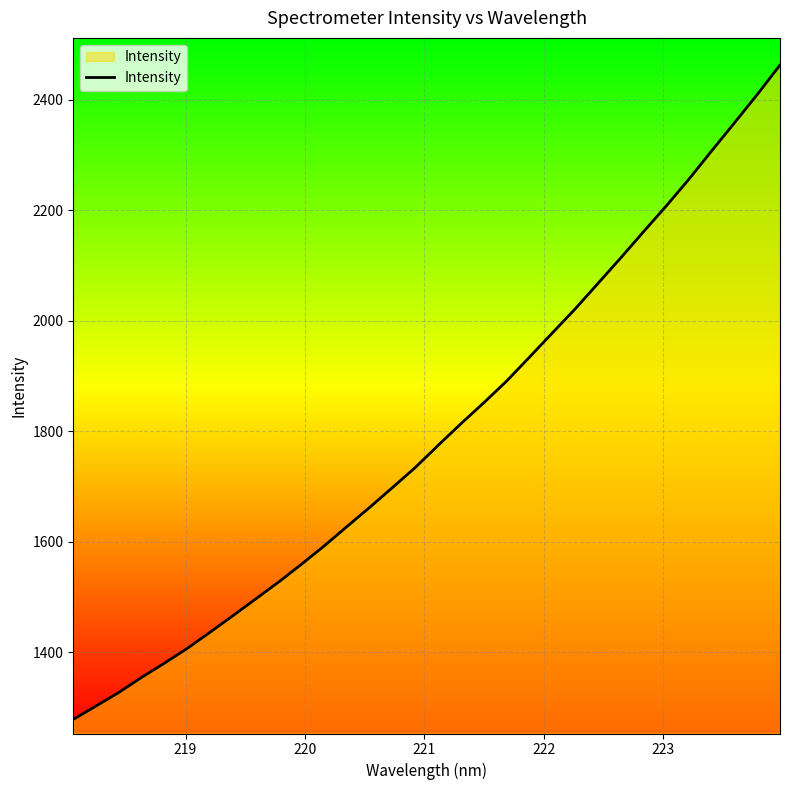

Reading right to left, extract all data points from this chart.

2463.2	2409.9	2358.6	2307.9	2256.5	2207.8	2161.1	2113.6	2067.4	2021.3	1977.8	1934.1	1890.9	1851.7	1813.9	1774.7	1734.6	1698.2	1662.3	1627.5	1592.3	1559.0	1526.8	1496.3	1465.9	1436.0	1406.7	1380.0	1354.3	1326.8	1302.3	1278.0